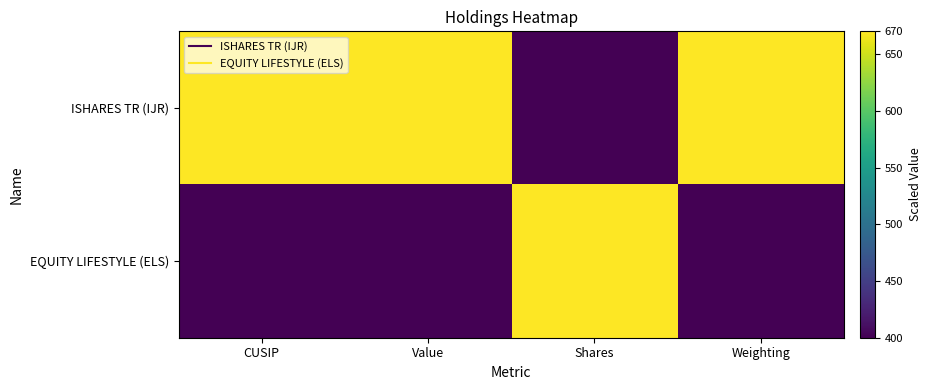

Which series has the largest total across all categories?

ISHARES TR (IJR)